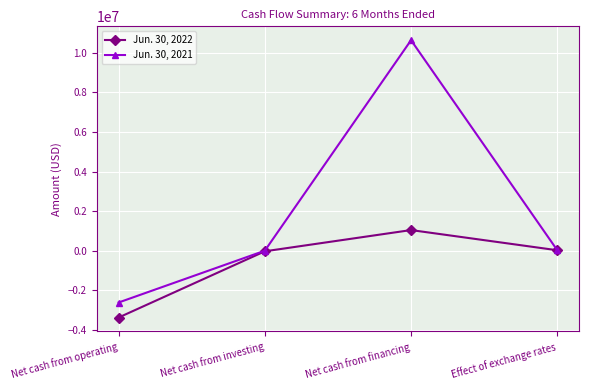

What is the spread (max minus min) of values at Net cash from operating?

760408